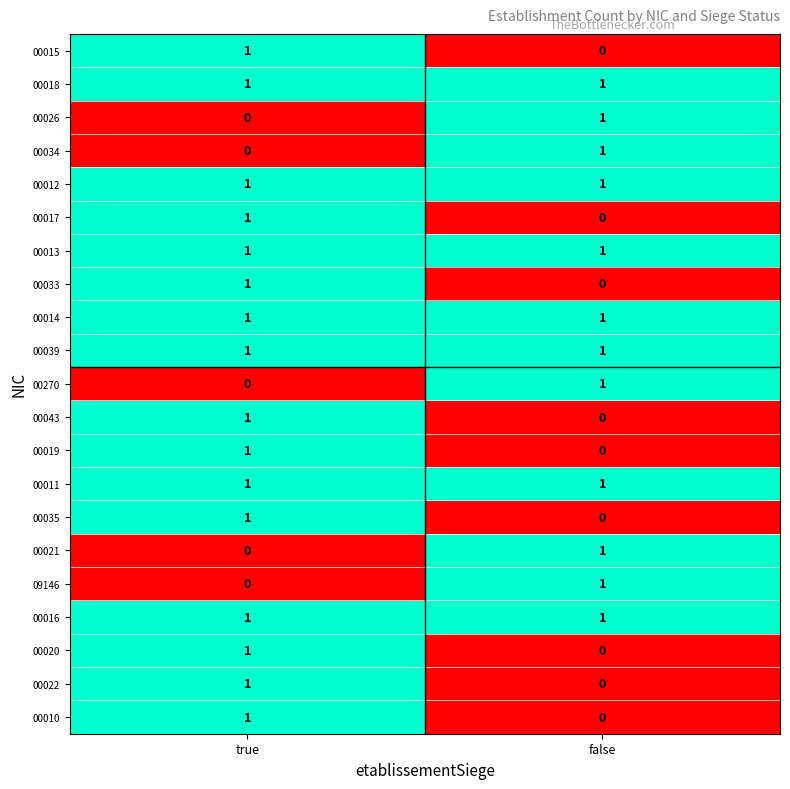

Rank the categories by 00026 value from highest to lowest.

false, true